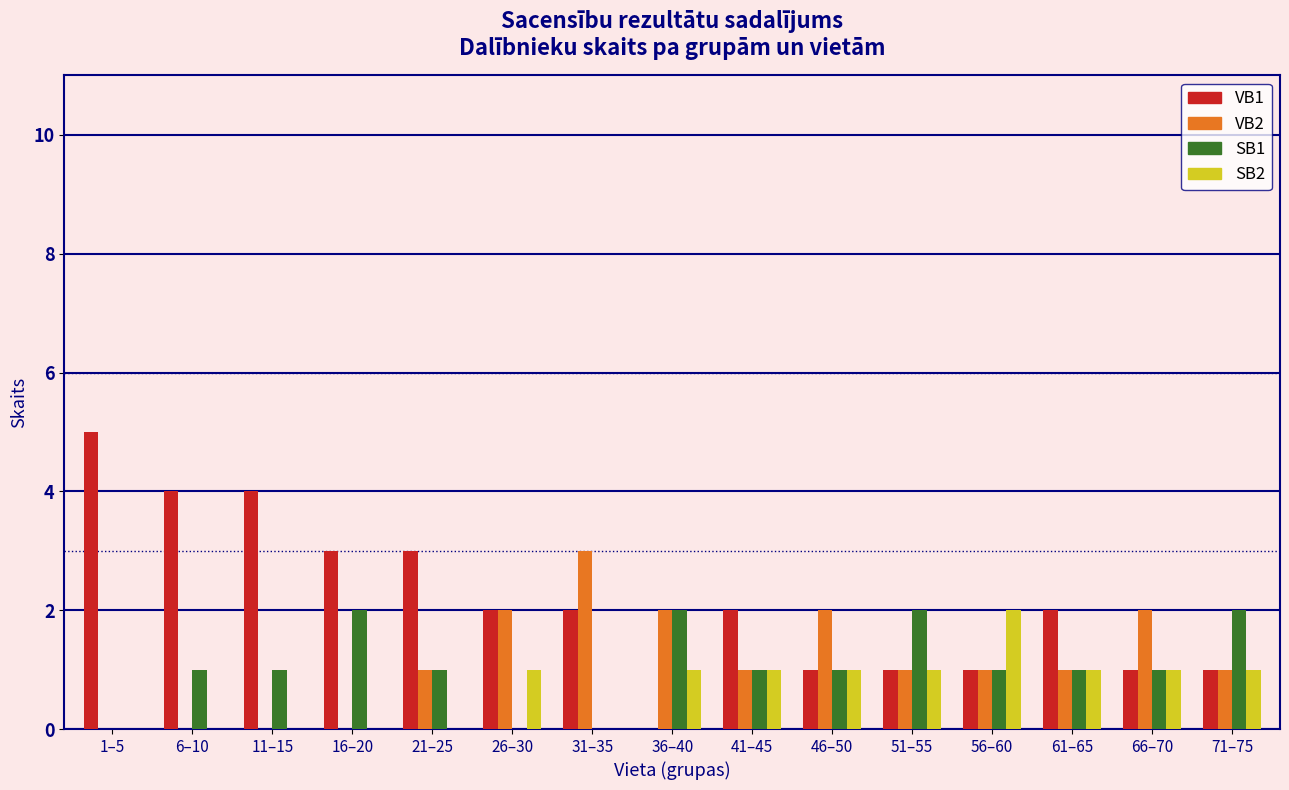

Which series changed the most between 1–5 and 71–75?

VB1